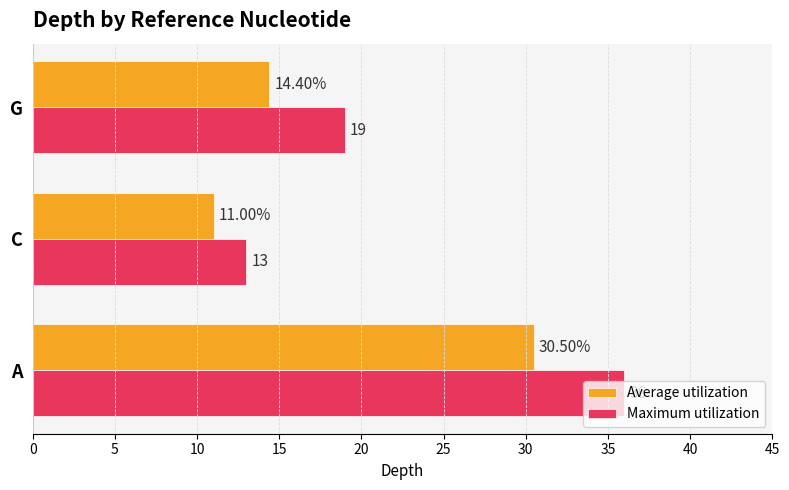

Which series has the largest range (max minus min)?

Maximum utilization